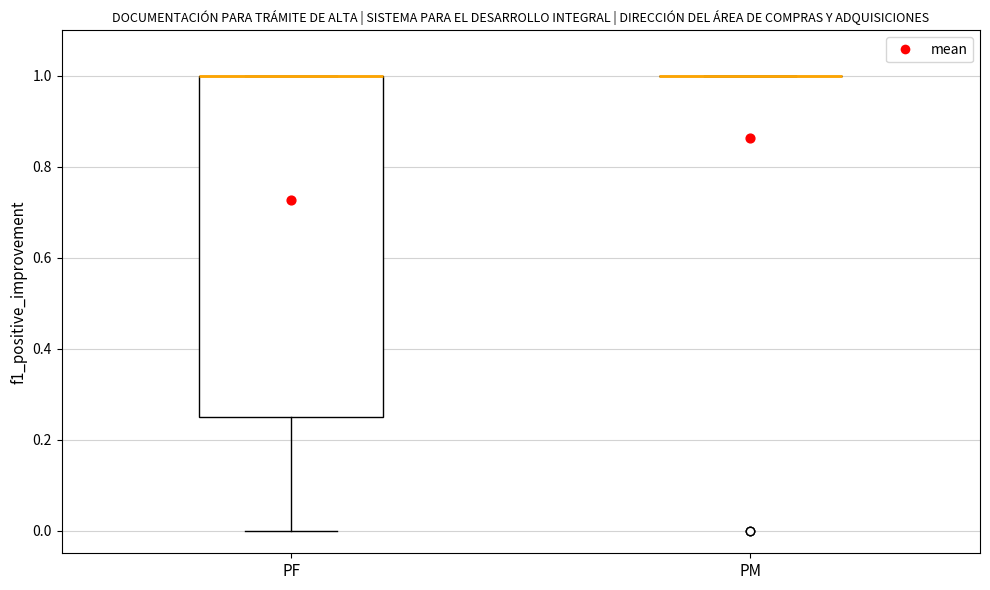

Where is the upper edge of the box for PF on the y-axis? The values are not printed on the chart, so give them approximately, as read against the axis.

1.00